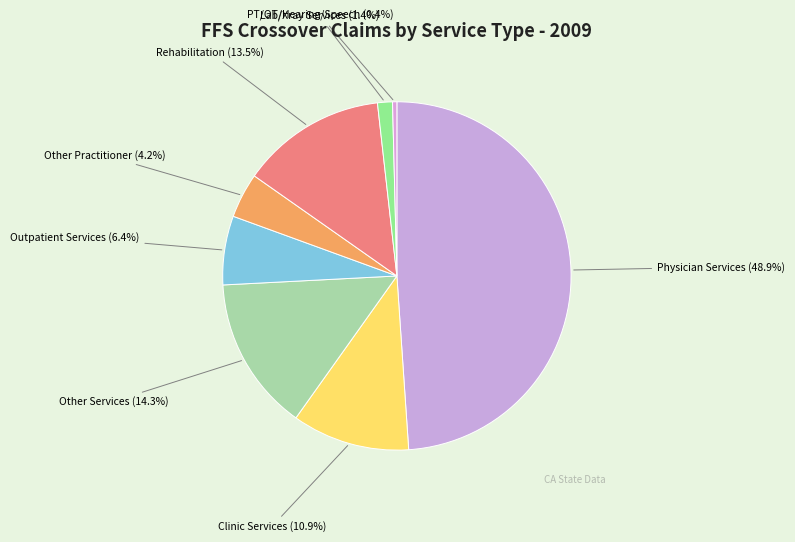

To the nearest percent, what is the average slice percentage?

12%